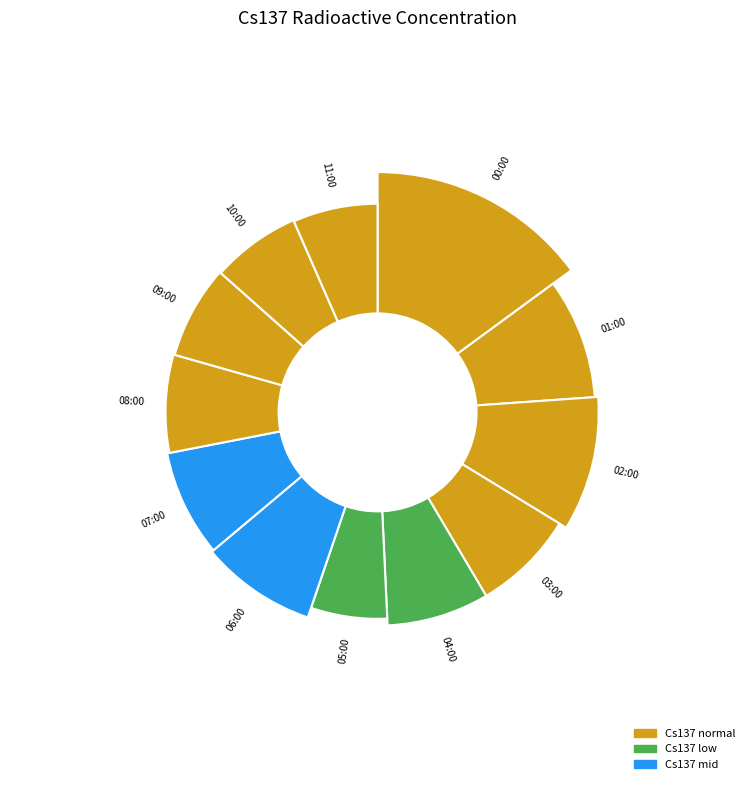

Rank the categories by value from highest to lowest.

00:00, 02:00, 01:00, 06:00, 07:00, 03:00, 04:00, 08:00, 09:00, 10:00, 11:00, 05:00